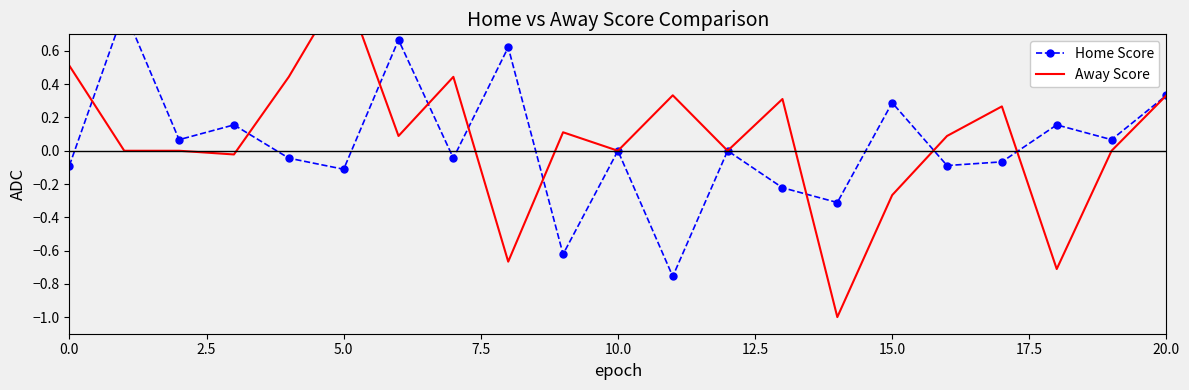

After their last crossing, which series has the higher values: Home Score or Away Score?

Home Score